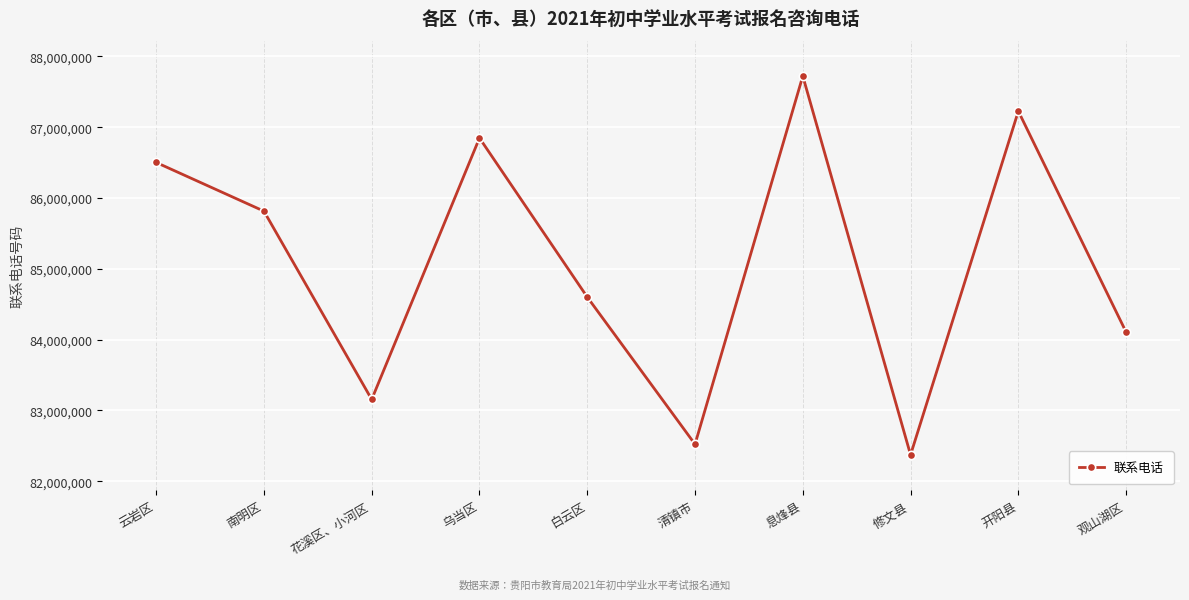

What is the difference between the maximum and minimum values?

5348668